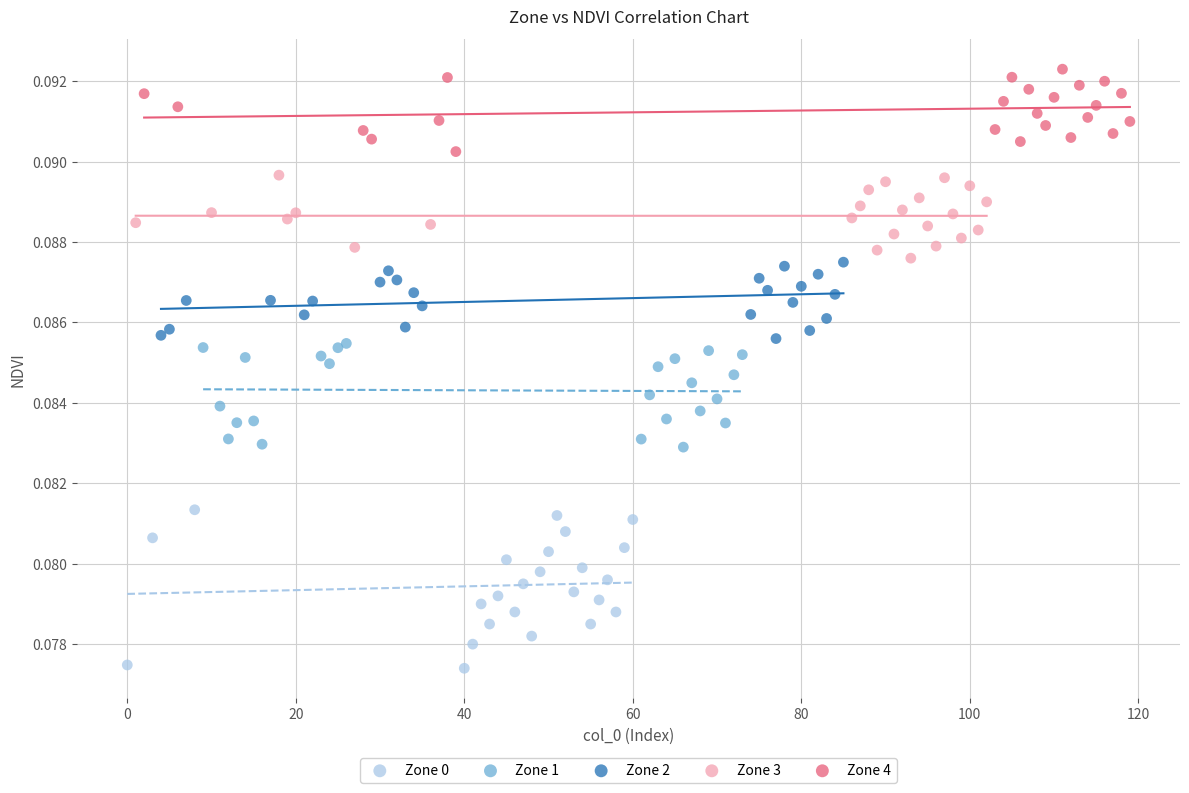

Which series has the largest Y range (max minus min)?

Zone 0